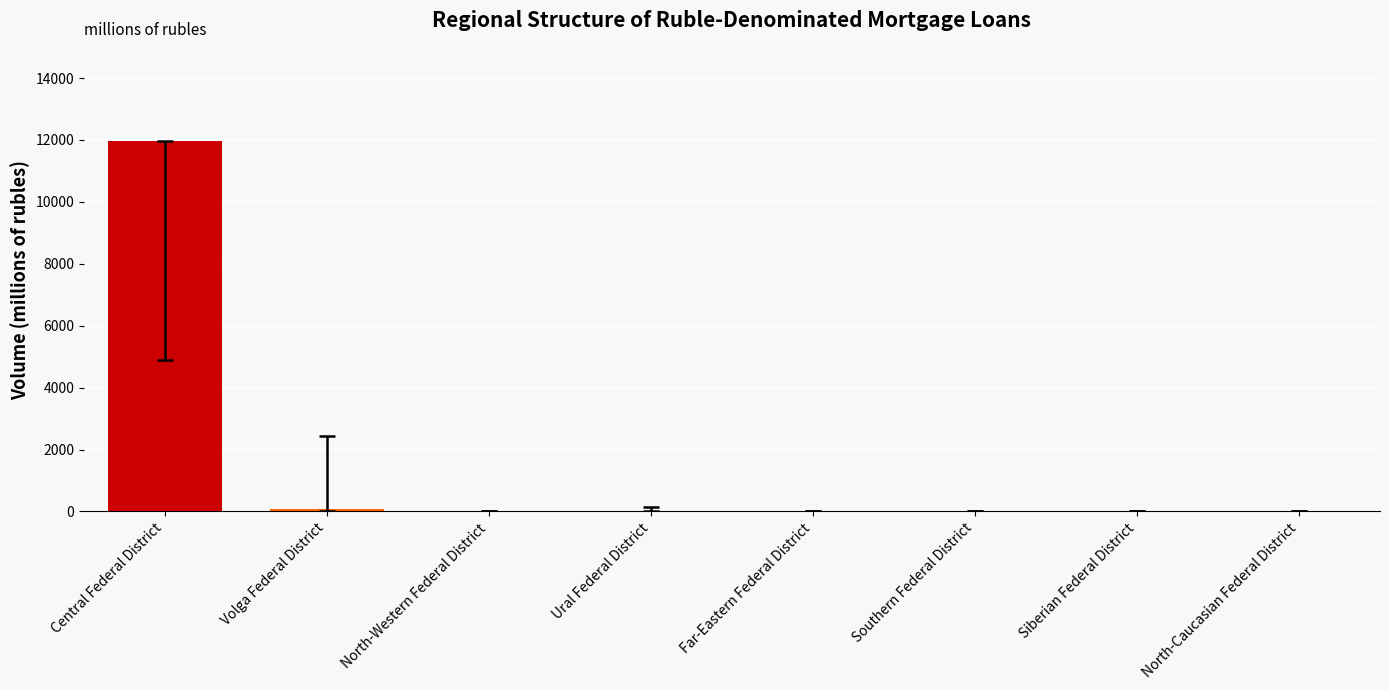

True or false: the data shows -3696 at Siberian Federal District.

False